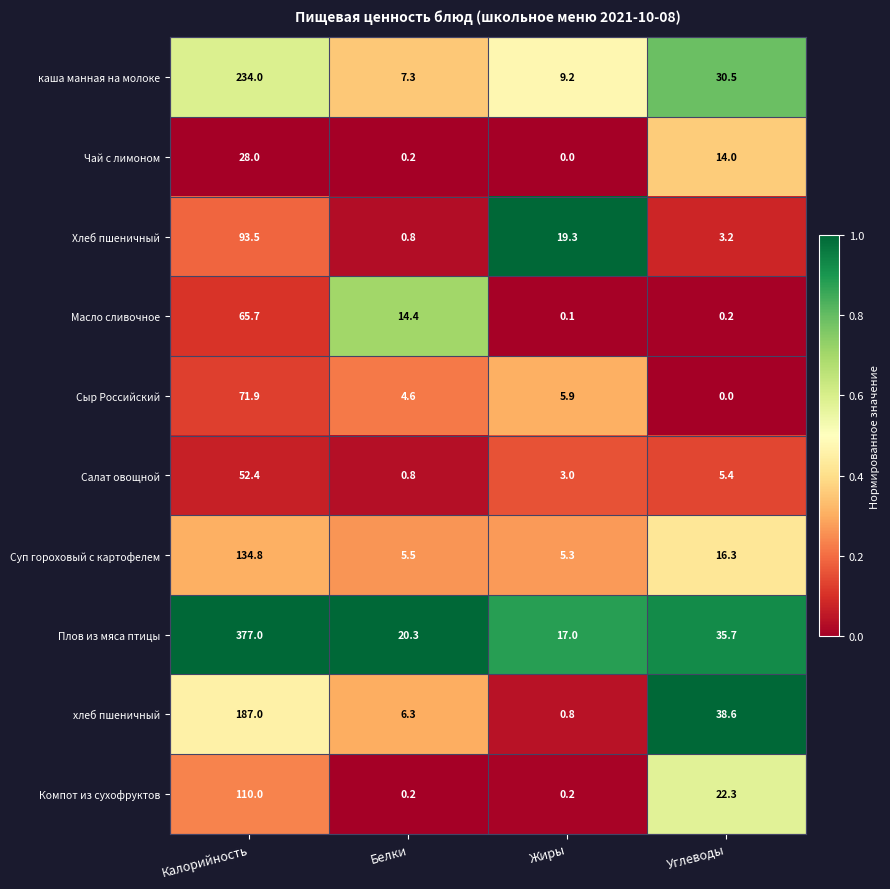

True or false: каша манная на молоке has a value of 30.5 at Углеводы.

True